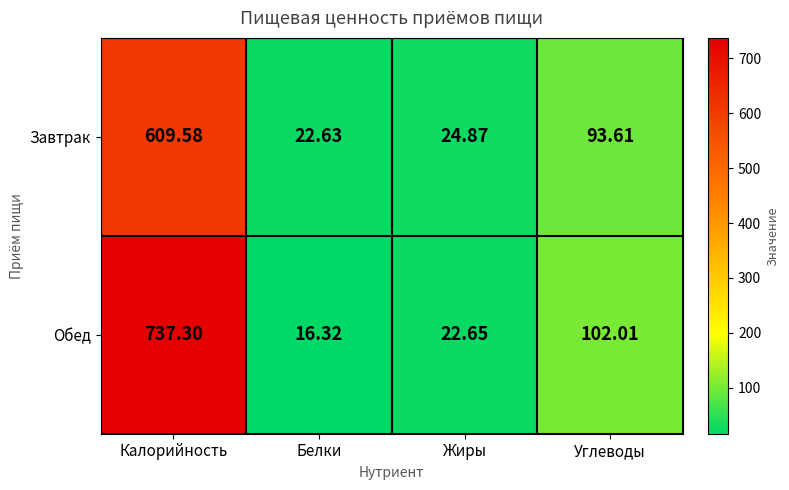

What is the greatest value displayed?

737.3